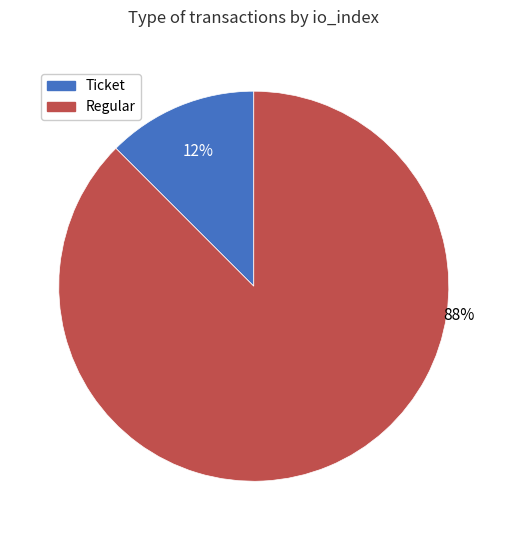

What is the largest slice in the pie chart?

Regular